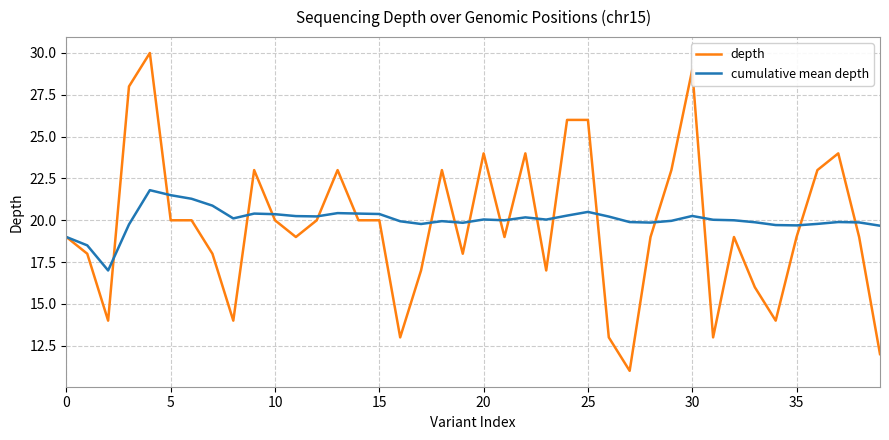

Which series has the largest total across all categories?

cumulative mean depth